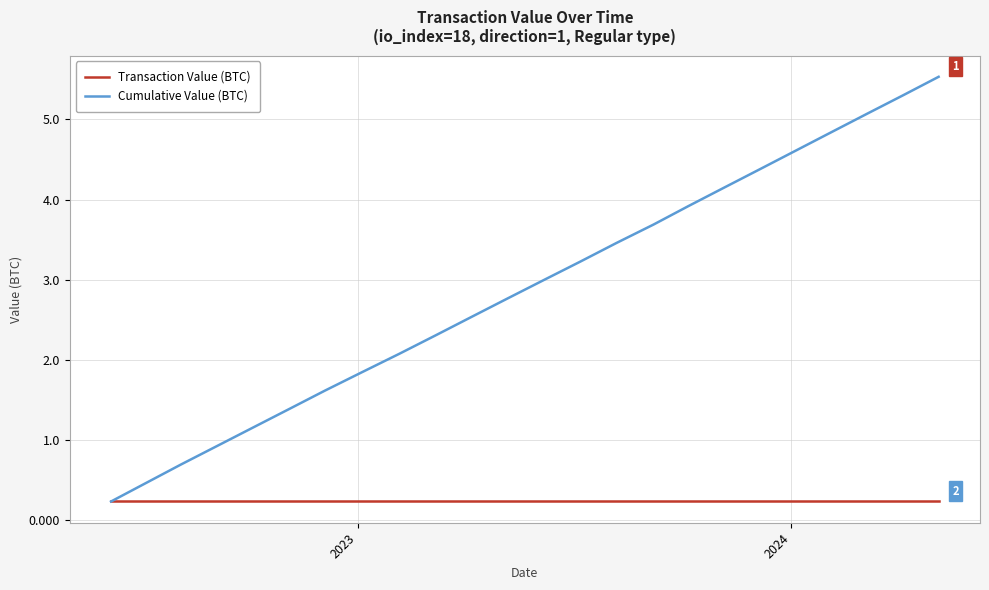

Which series has the widest spread of values?

Cumulative Value (BTC)